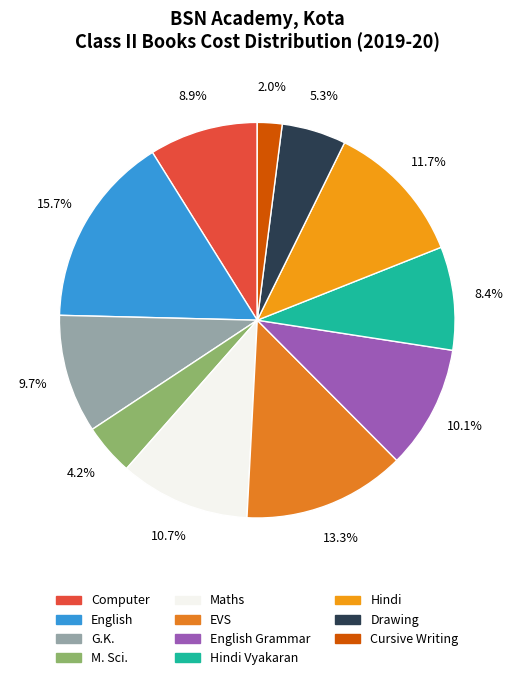

How many segments does this pie chart have?

11